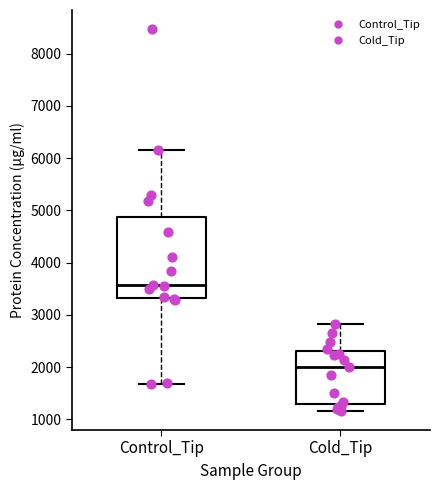

Reading left to right, transcribe this box plot: for each box, give where its median line is, the range the box spans, and where its two whiskers end, as read against the y-axis. The values are not printed on the chart, so give them approximately, as read against the axis.

Control_Tip: median 3600, box 3300 to 4900, whiskers 1700 to 6200
Cold_Tip: median 2000, box 1300 to 2300, whiskers 1200 to 2800